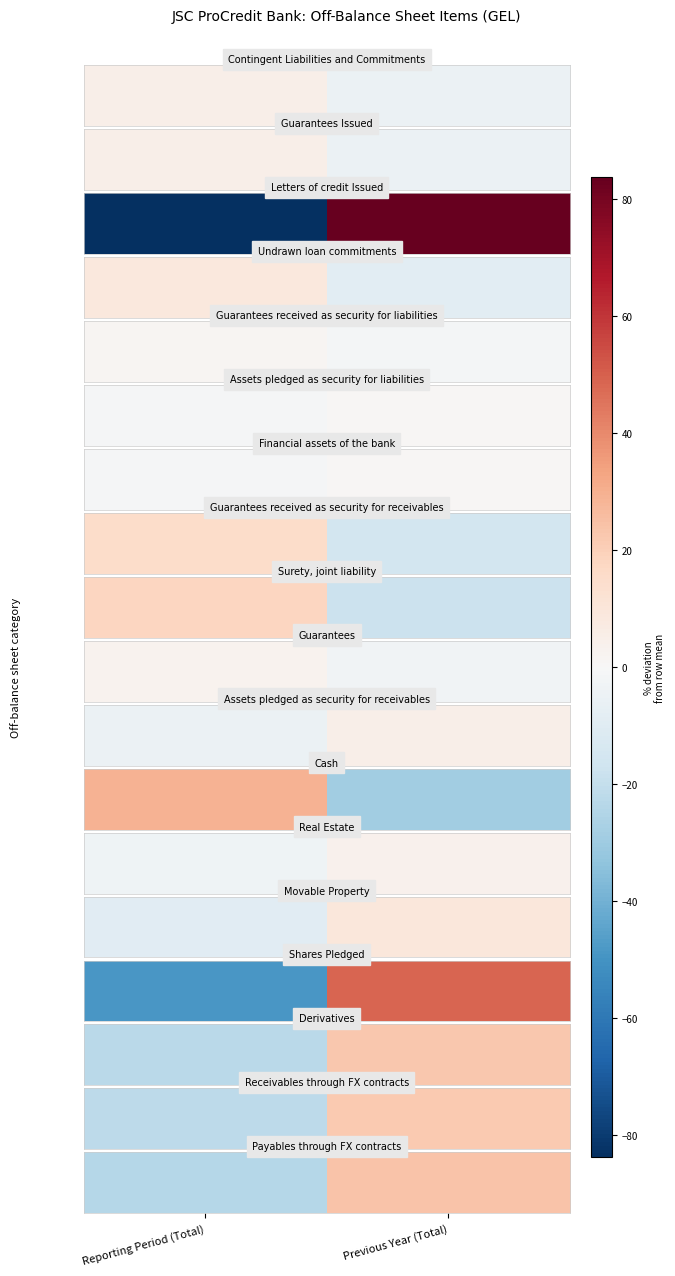

Is it true that the value at Reporting Period (Total) is -23.9?

True